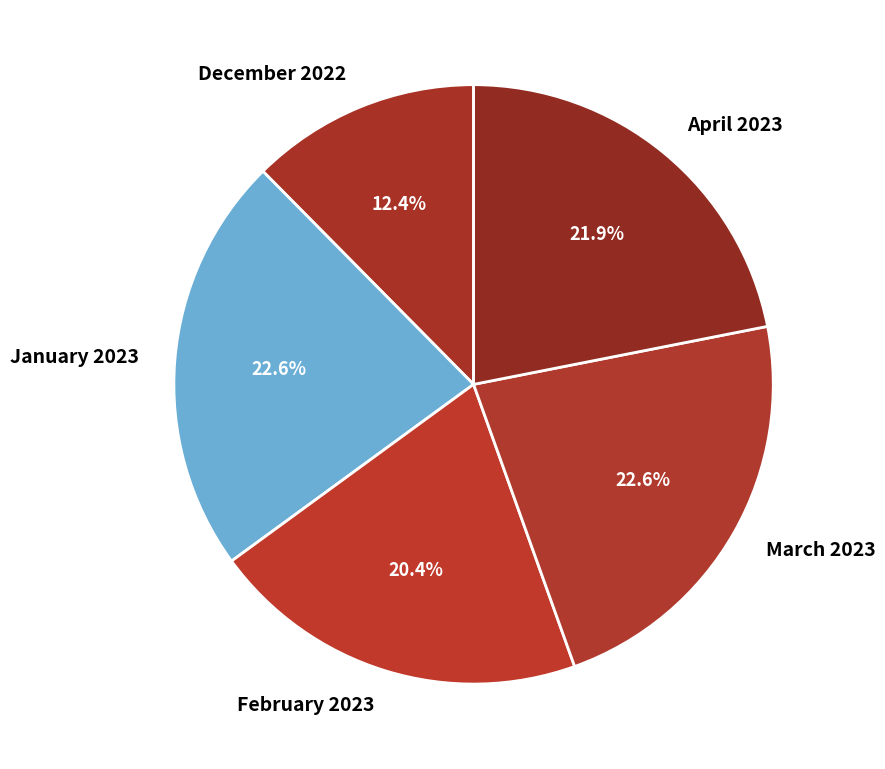

What is the smallest slice in the pie chart?

December 2022